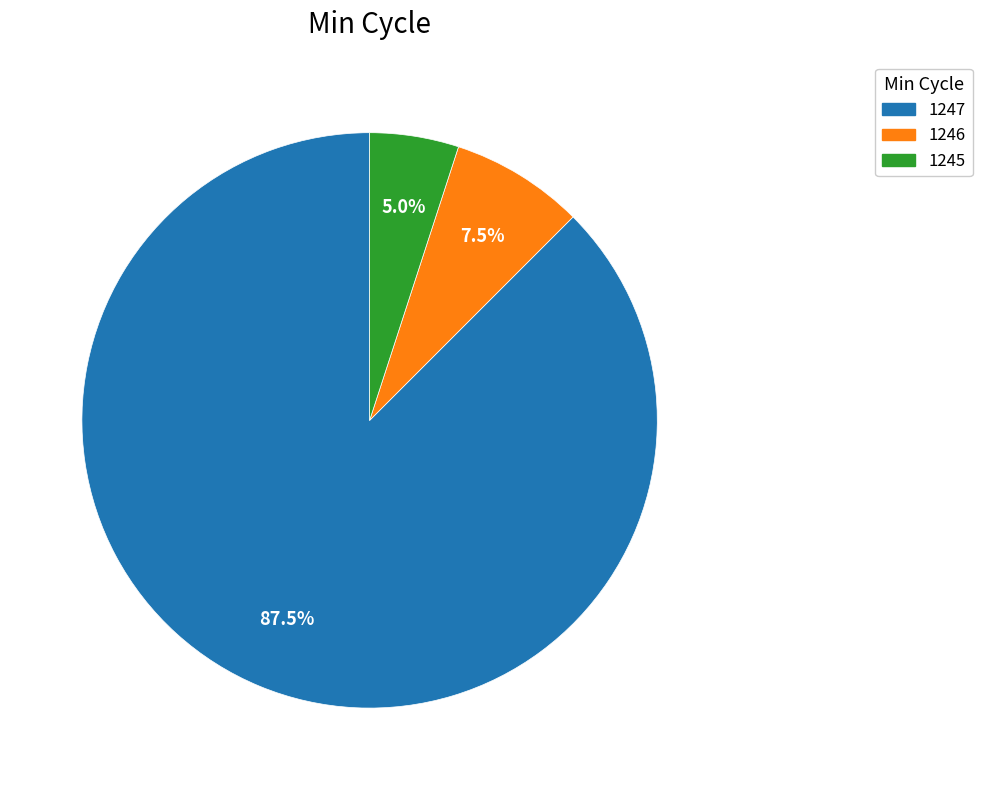

To the nearest percent, what is the average slice percentage?

33%